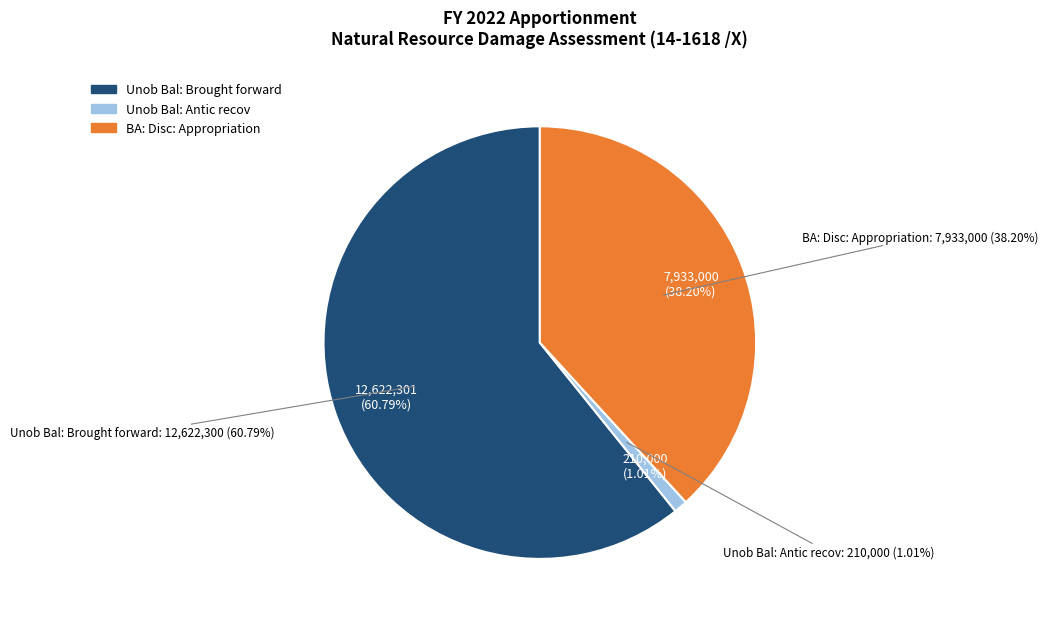

Is the sum of Unob Bal: Brought forward and Unob Bal: Estimated greater than half?

Yes